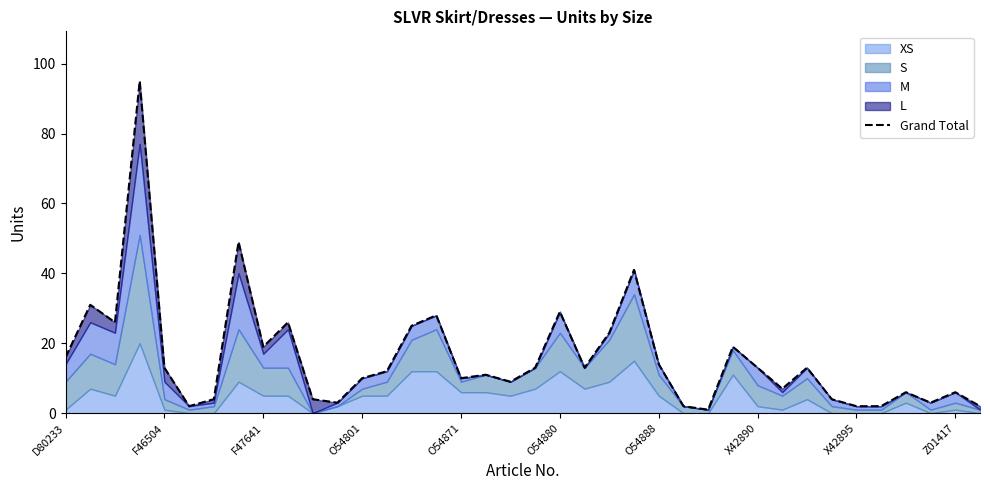

Reading left to right, what are all the values shown in this chart?

16	31	26	95	13	2	4	49	19	26	4	3	10	12	25	28	10	11	9	13	29	13	23	41	14	2	1	19	13	7	13	4	2	2	6	3	6	2